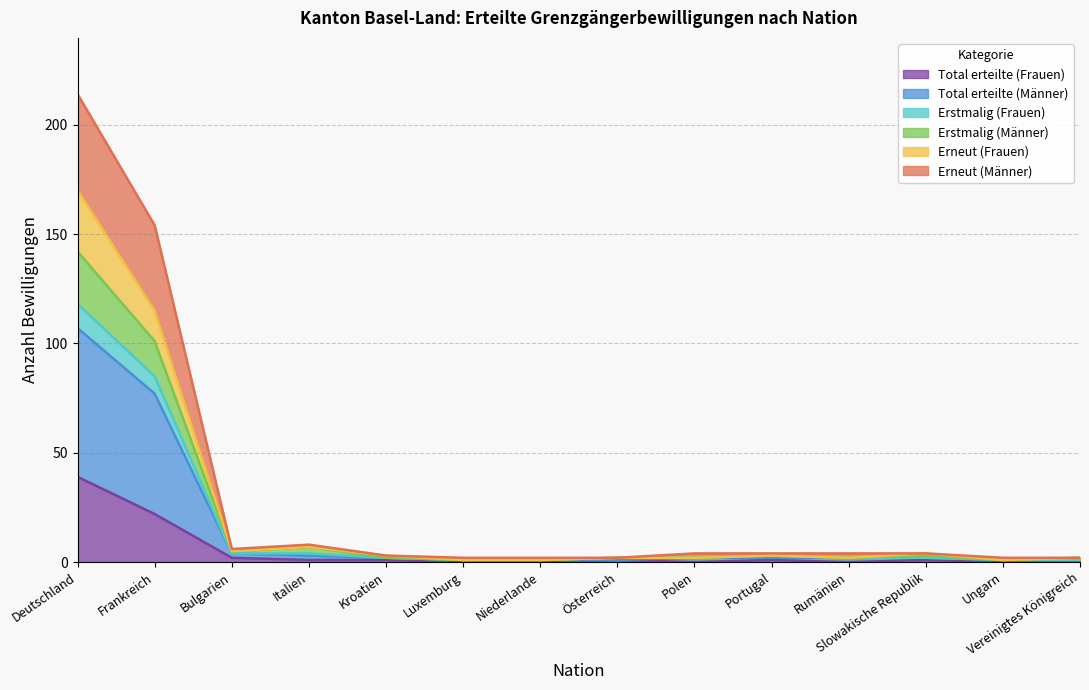

The Total erteilte (Frauen) series shows -16 at Vereinigtes Königreich. True or false?

False